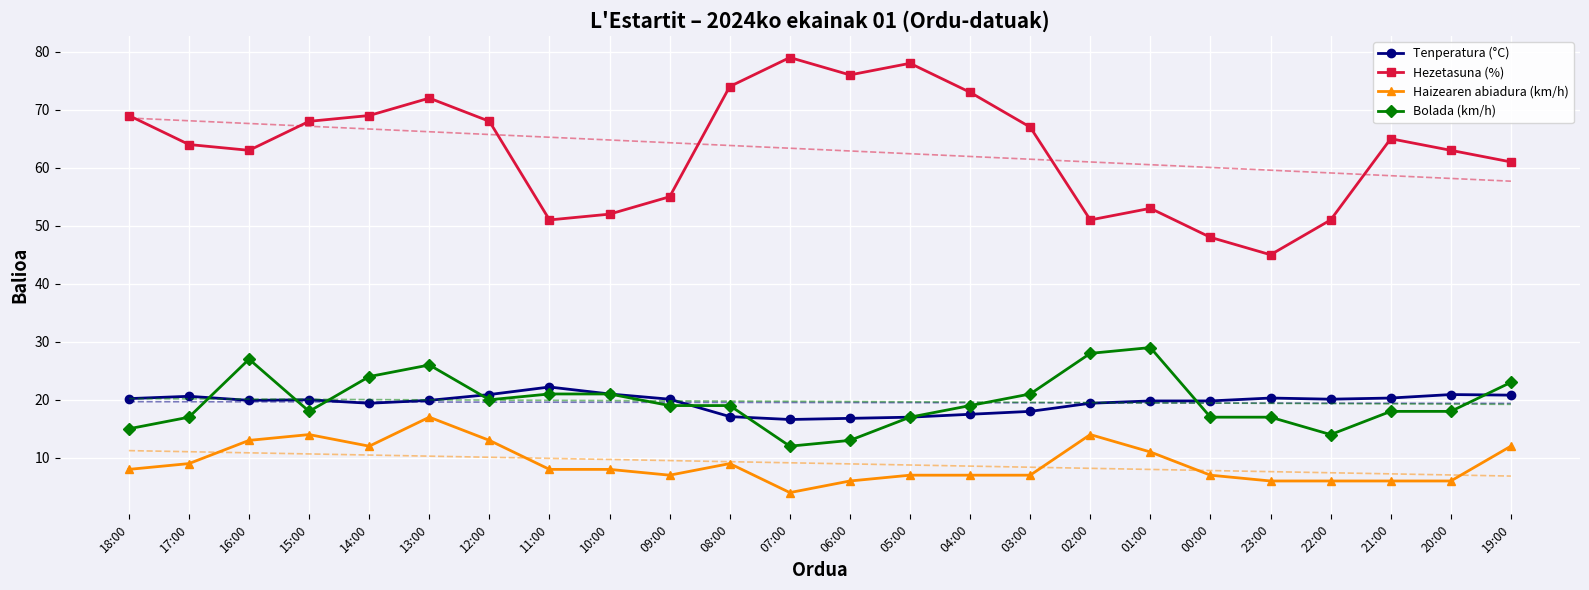

Rank the series at 06:00 from highest to lowest value.

Hezetasuna (%), Tenperatura (°C), Bolada (km/h), Haizearen abiadura (km/h)